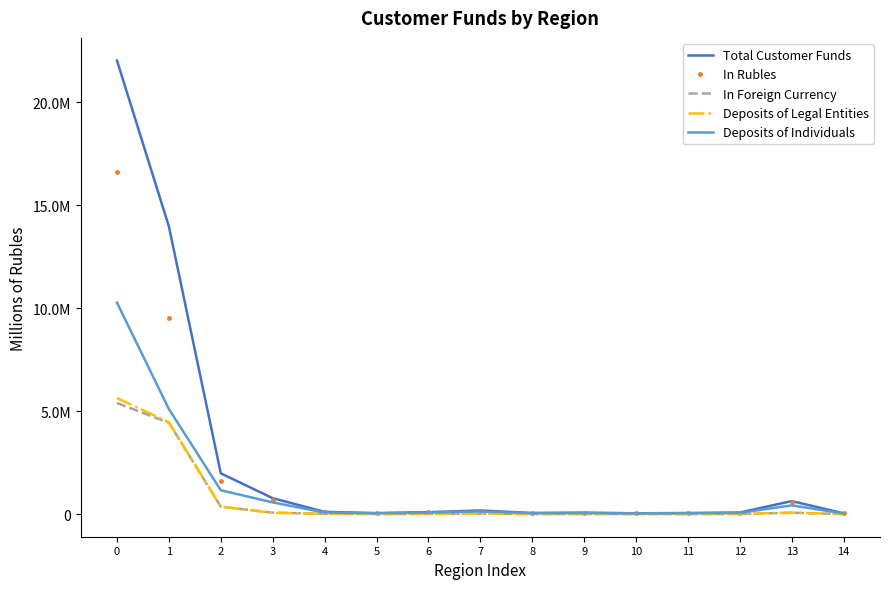

Read the In Foreign Currency value at 7, to the nearest 10.

20970